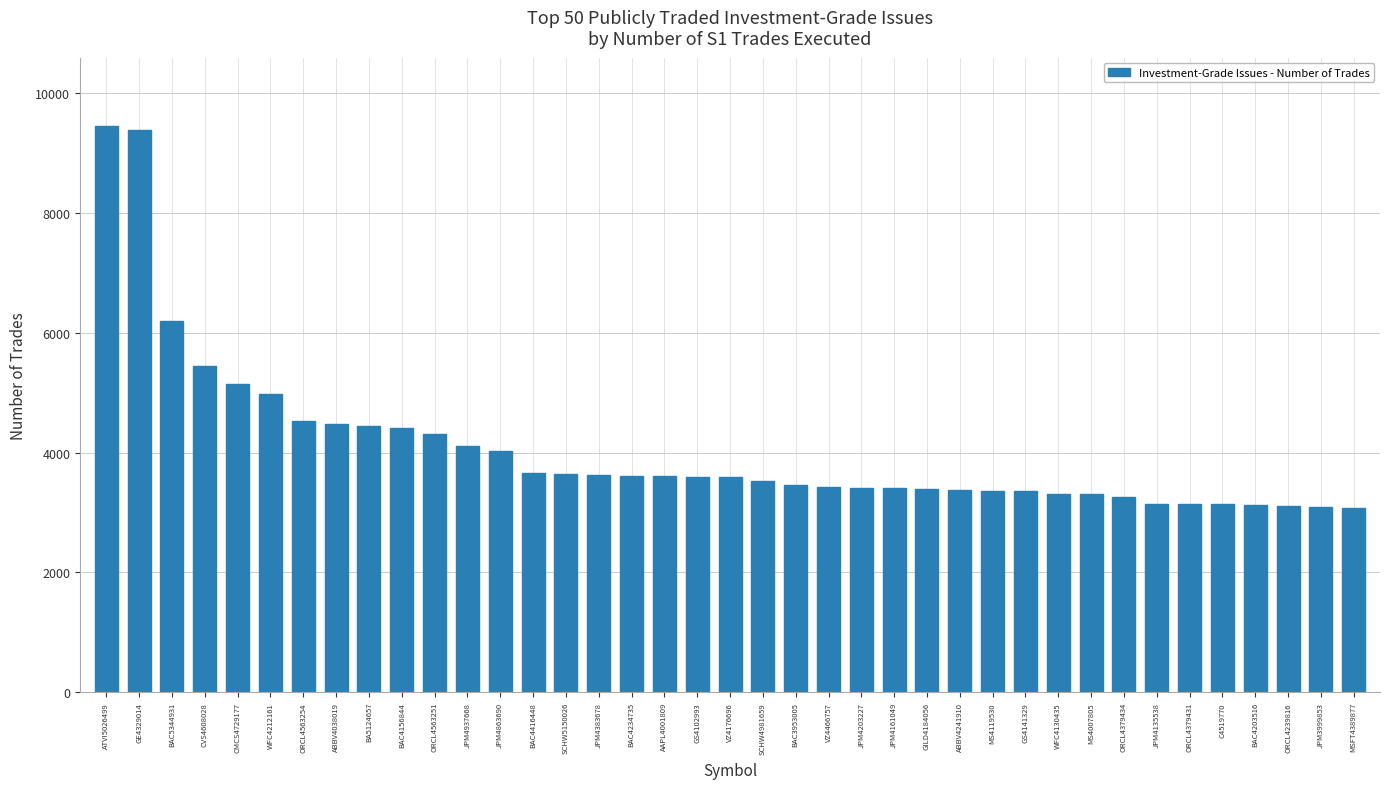

What is the label of the 39th bar from the left?

MSFT4389877